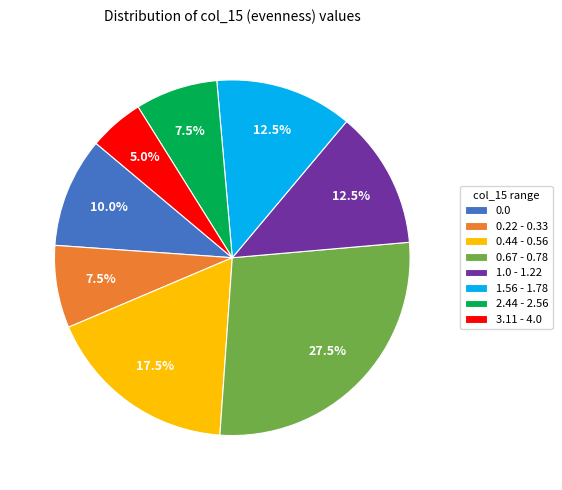

Is 2.44 - 2.56 the majority of the pie?

No